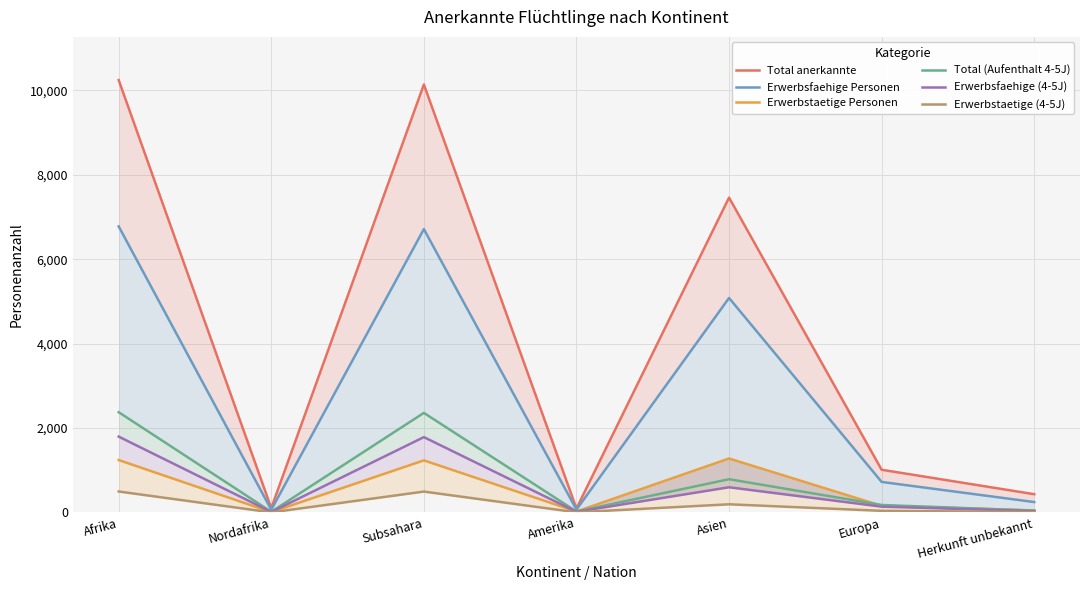

True or false: Total (Aufenthalt 4-5J) and Erwerbstaetige (4-5J) intersect in this chart.

False